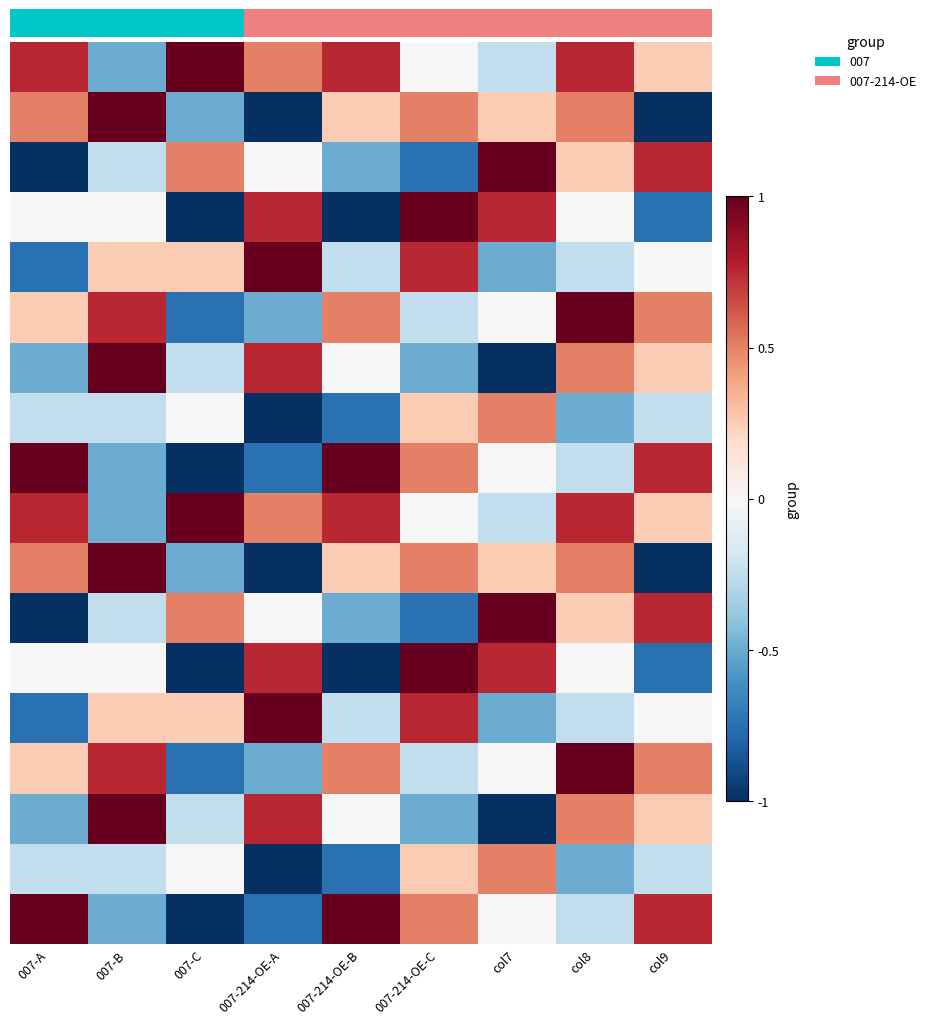

What is the spread (max minus min) of values at col9?

1.8